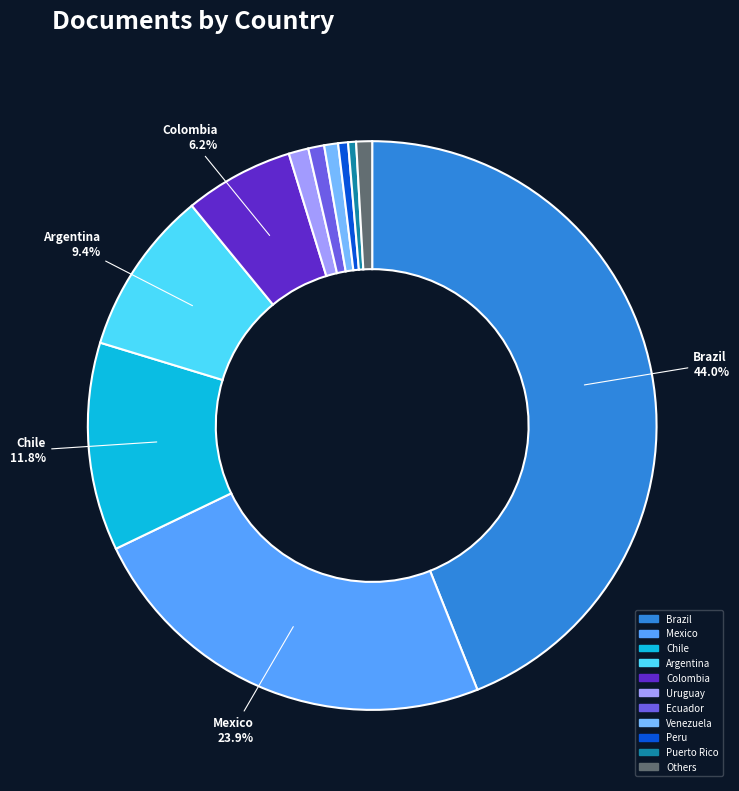

To the nearest percent, what is the average slice percentage?

9%